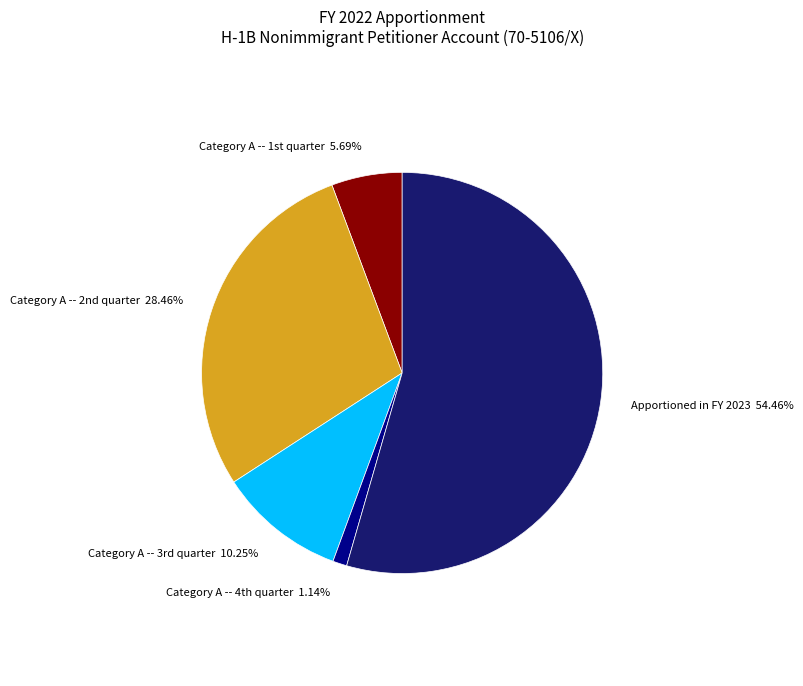

Is there any slice that represents more than half of the pie?

Yes